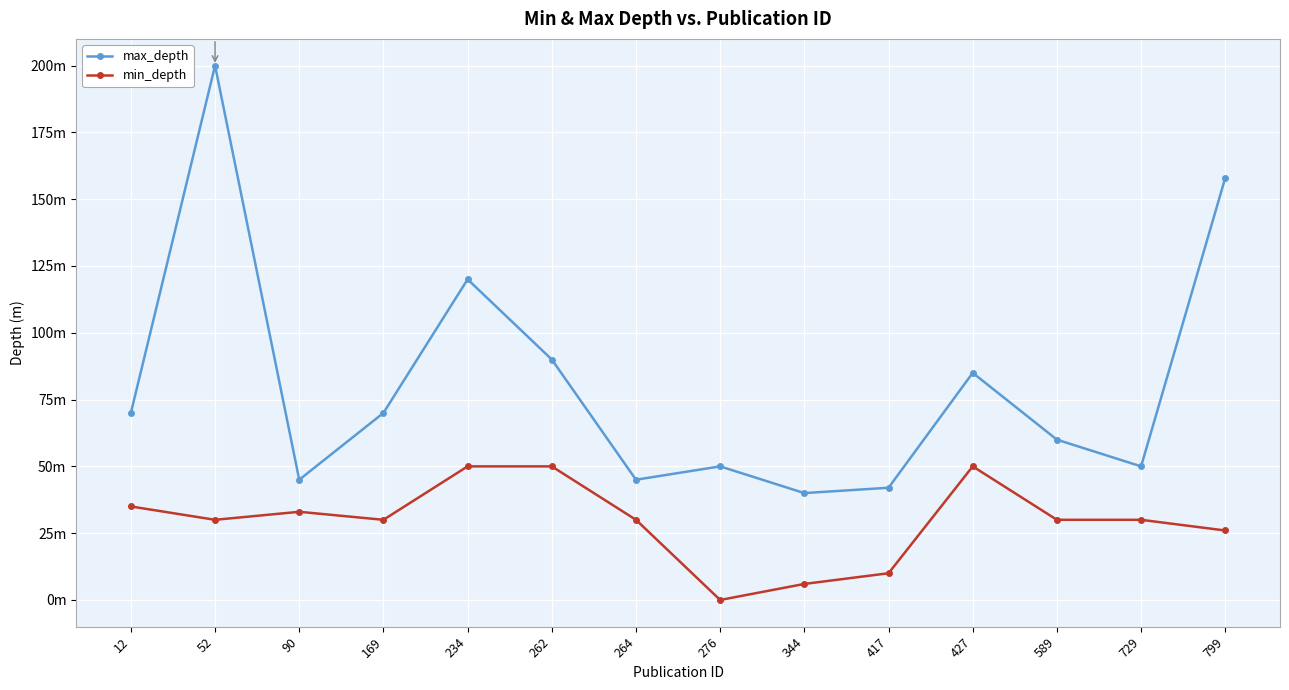

What is the sum of all max_depth values?

1125